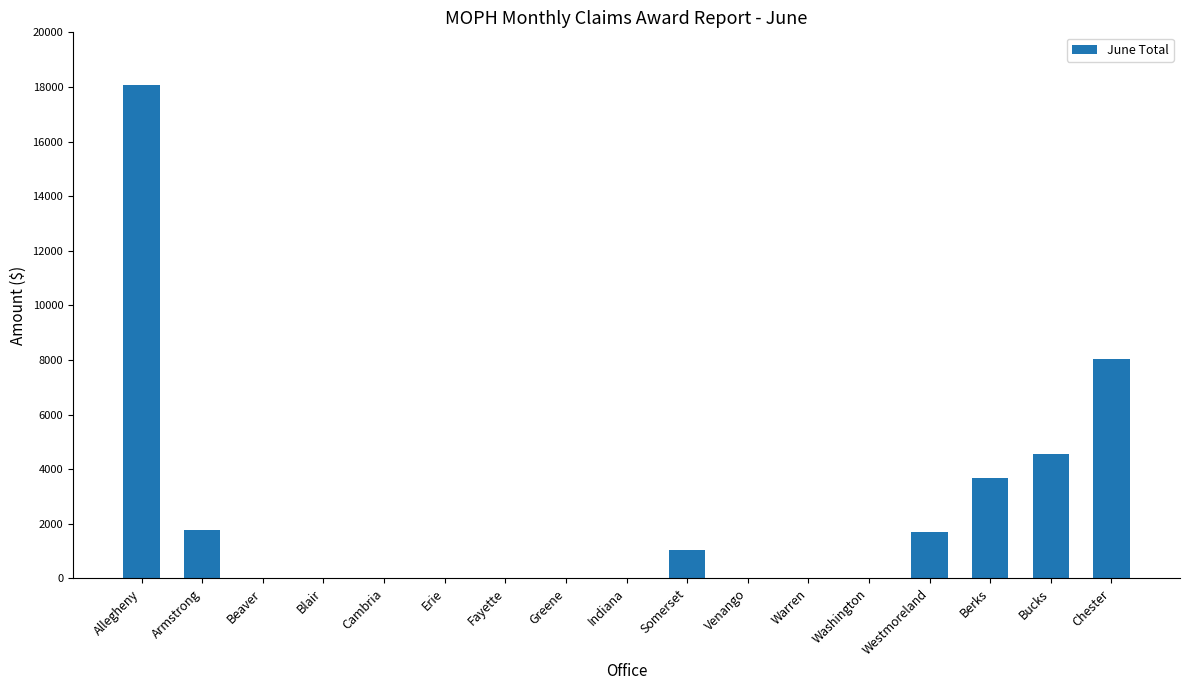

Is it true that the value at Beaver is 0?

True